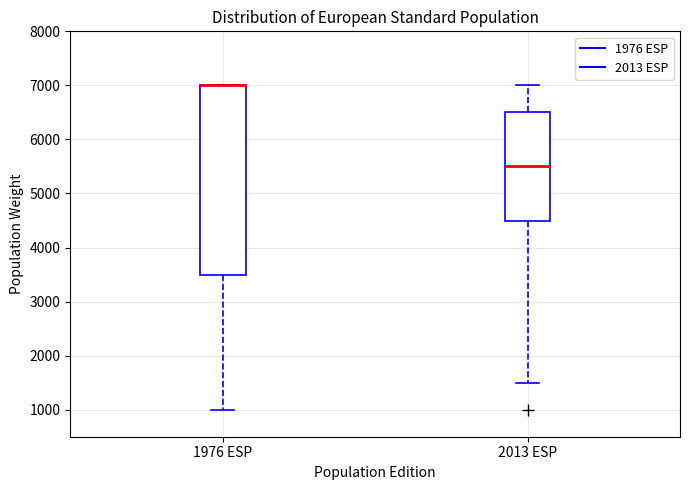

Reading left to right, read every box against the y-axis: the position of its median line, the range the box covers, and the ends of its whiskers. The values are not printed on the chart, so give them approximately, as read against the axis.

1976 ESP: median 7000 (drawn on the box's upper edge), box 3500 to 7000, whiskers 1000 to 7000
2013 ESP: median 5500, box 4500 to 6500, whiskers 1500 to 7000